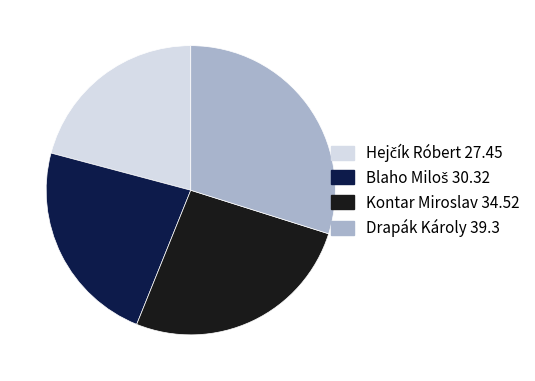

True or false: Drapák Károly 39.3 accounts for 30% of the total.

True